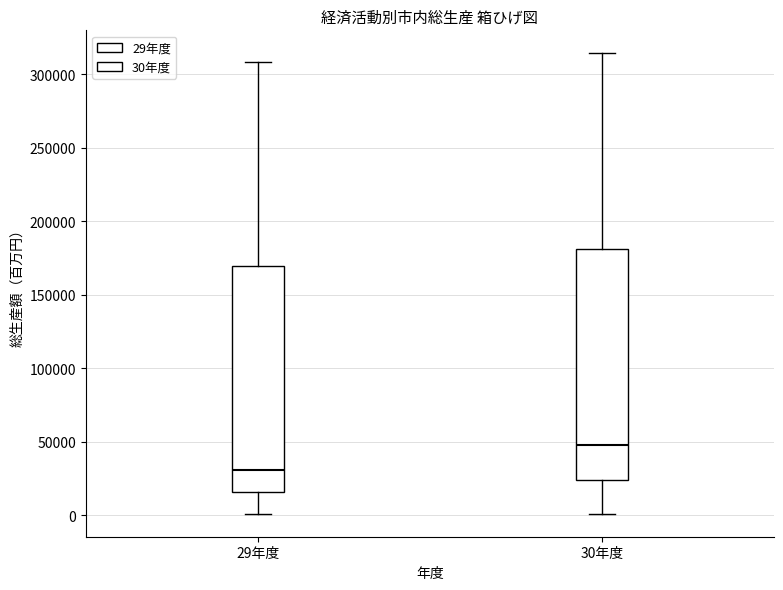

Where is the lower edge of the box for 30年度 on the y-axis? The values are not printed on the chart, so give them approximately, as read against the axis.

25000